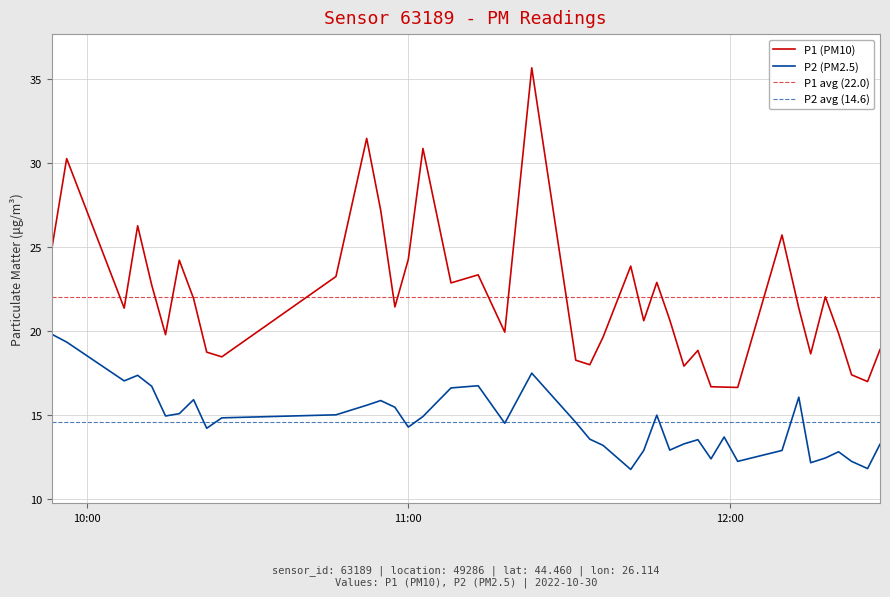

At how many categories does at least one series exceed 23?

13